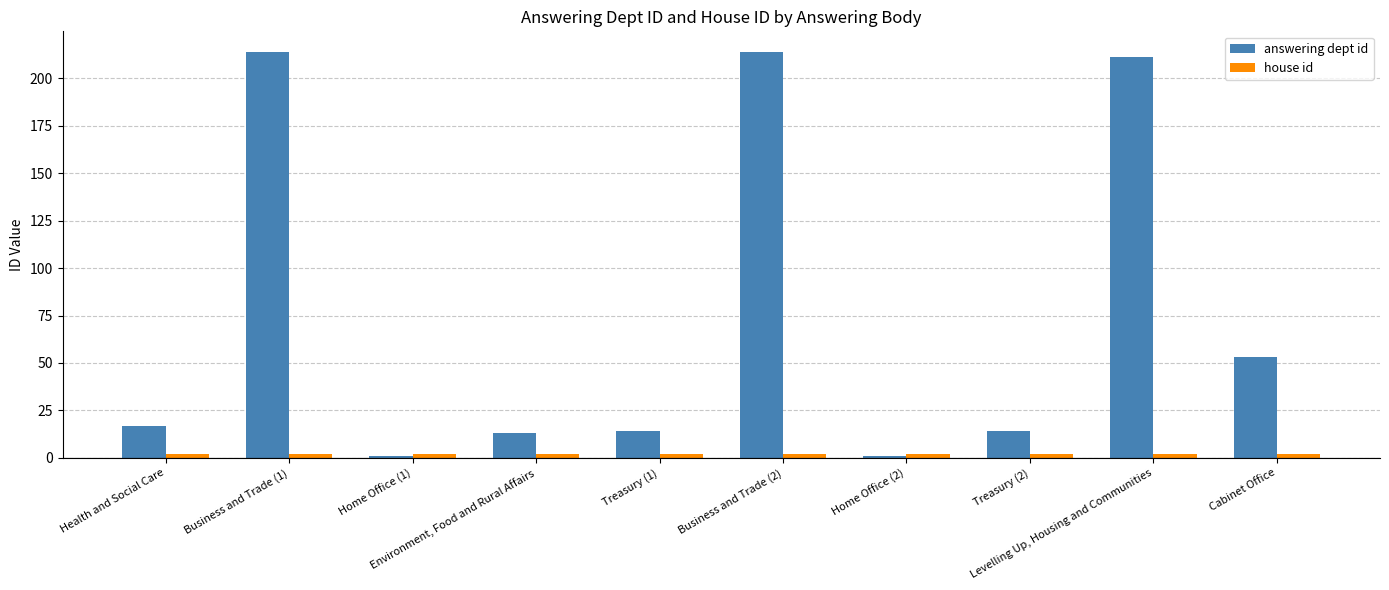

Which series has the widest spread of values?

answering dept id